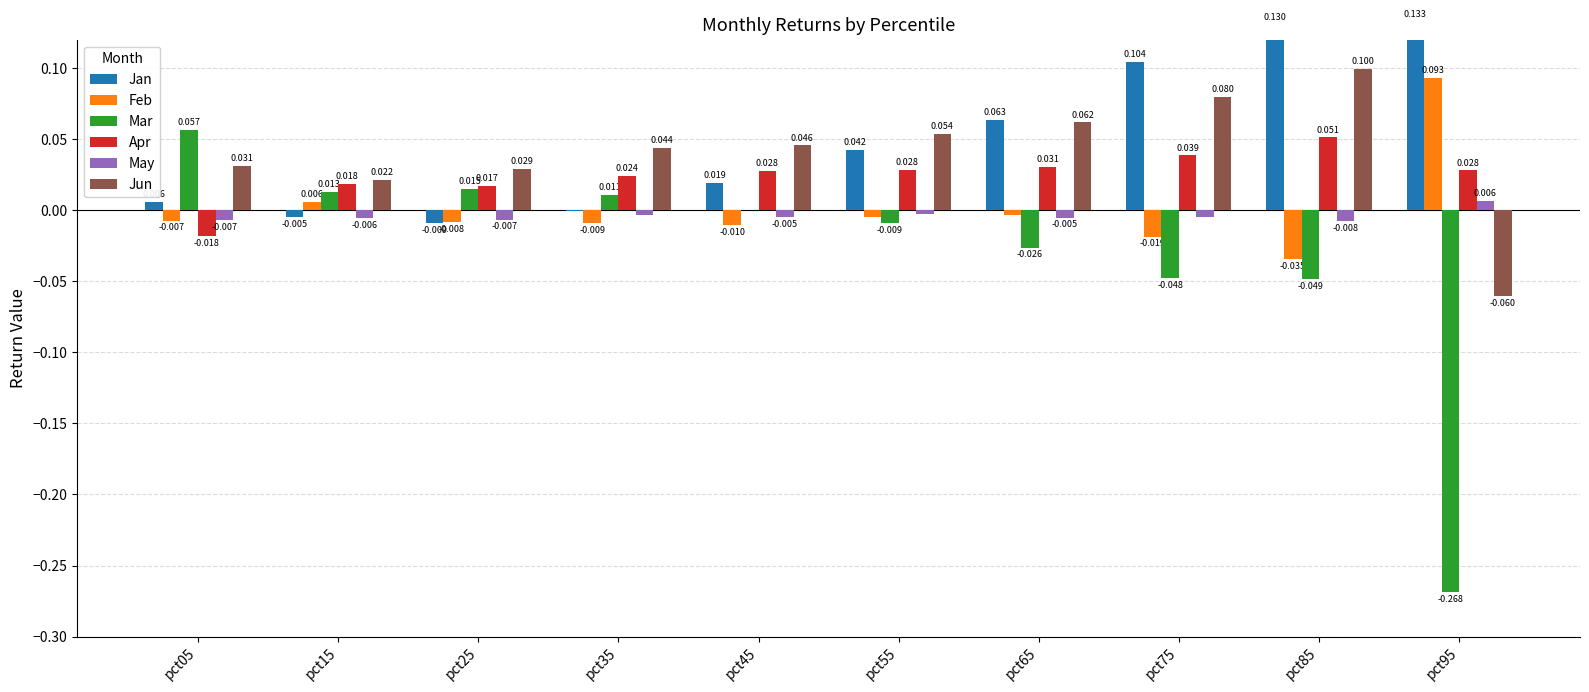

Which series changed the most between pct05 and pct75?

Mar